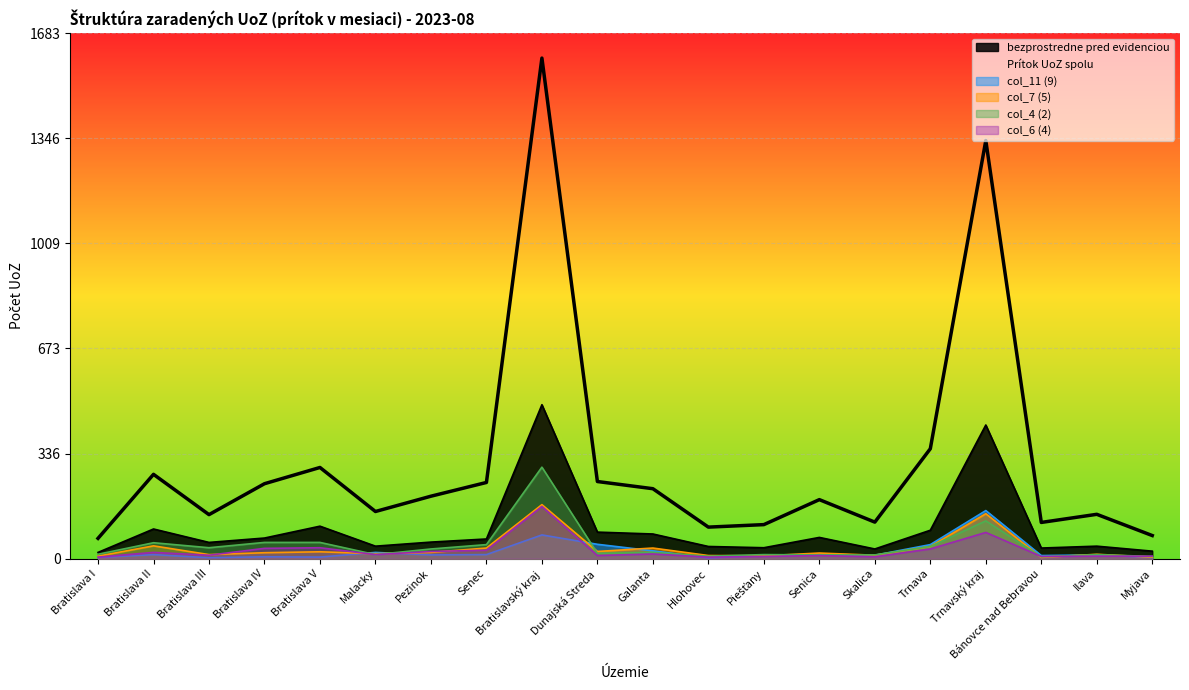

How many data points in col_11 (9) are less than 12?

9